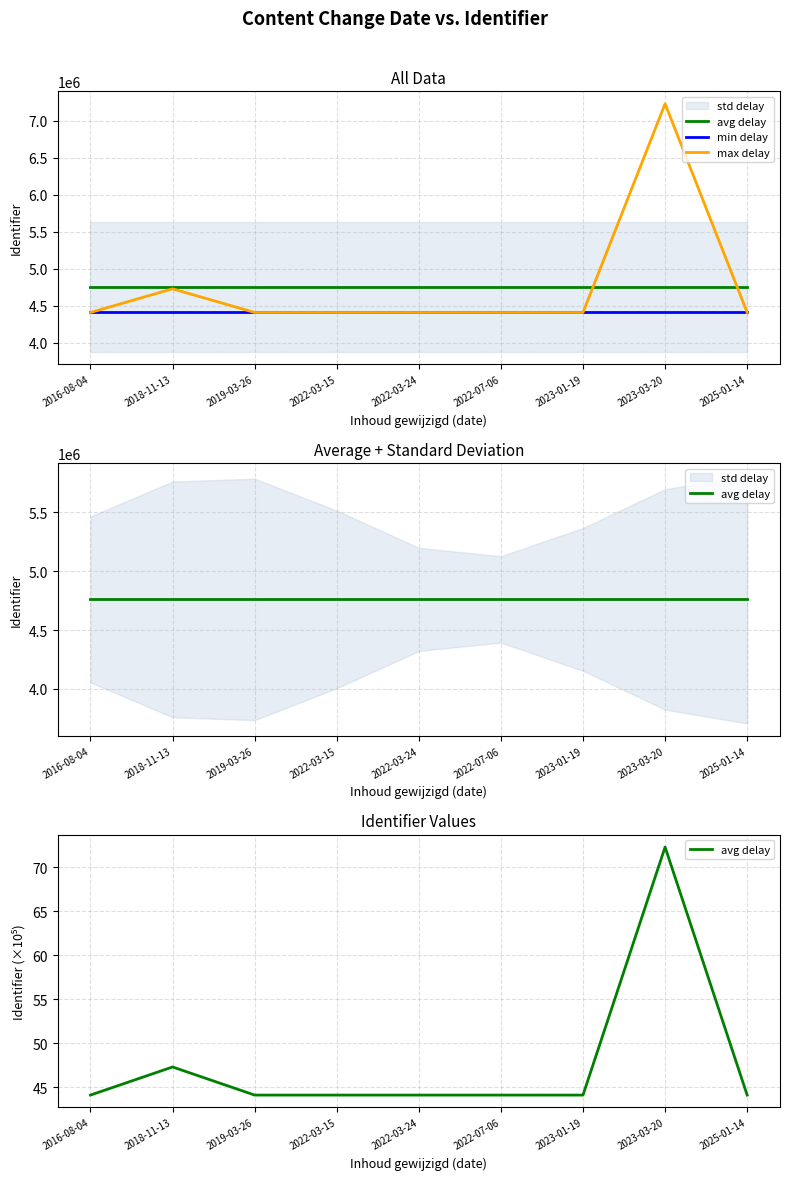

How many data points in max delay are above 4410672?

4